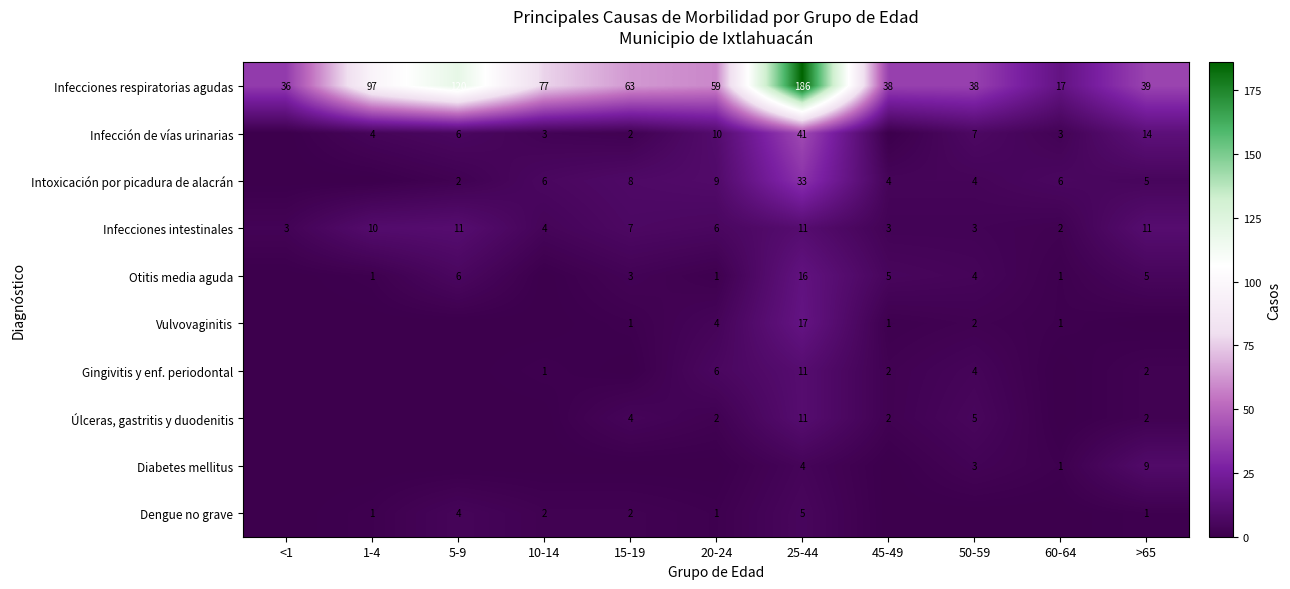

At which label is Infecciones intestinales closest to 6?

20-24